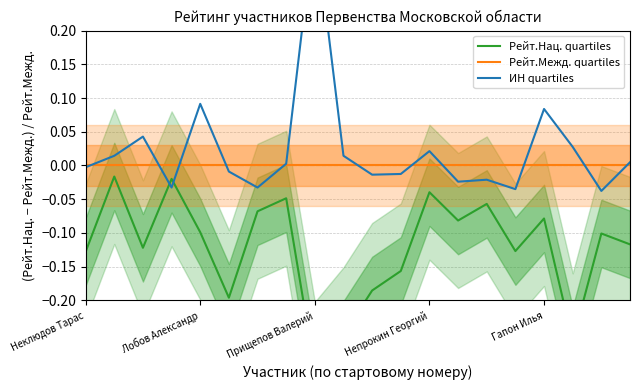

What is the total value across all series at 14?

-0.1